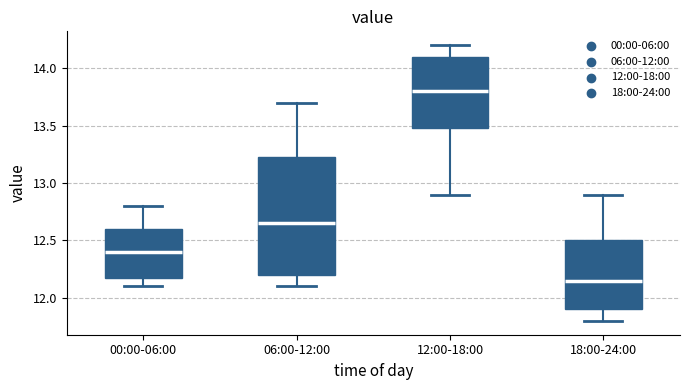

Which box is the tallest, from its lower edge to its upper edge?

06:00-12:00